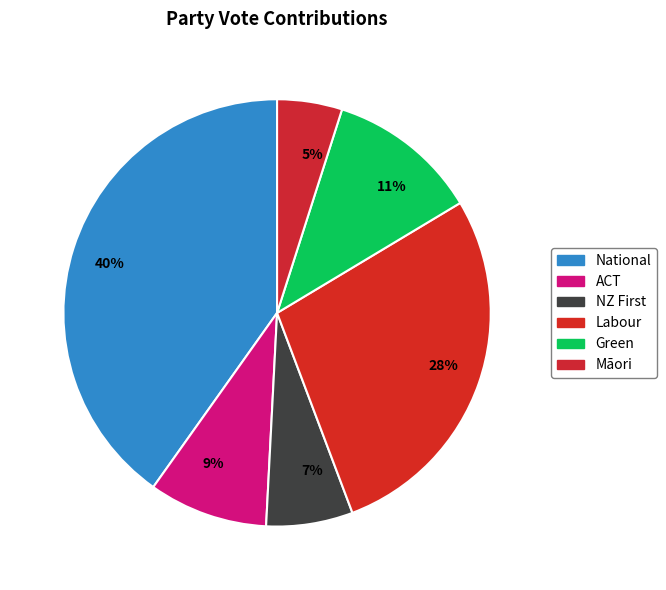

Which category has the smallest portion of the pie?

5%